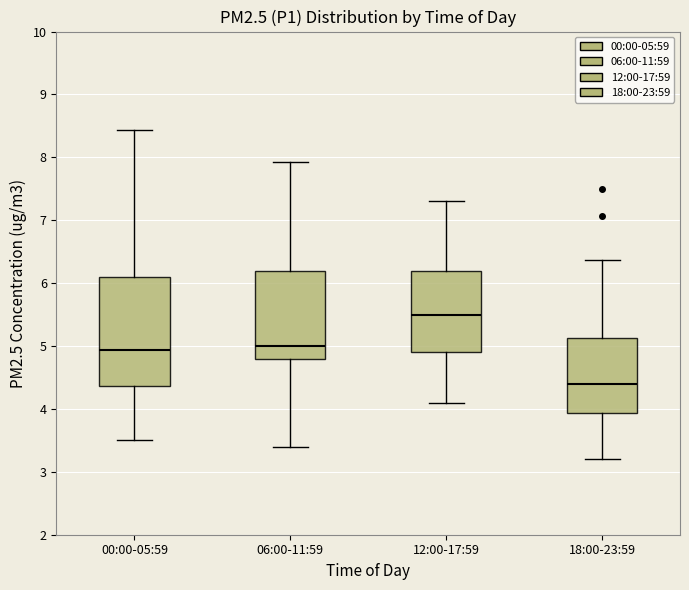

Reading left to right, read every box against the y-axis: the position of its median line, the range the box covers, and the ends of its whiskers. The values are not printed on the chart, so give them approximately, as read against the axis.

00:00-05:59: median 4.9, box 4.4 to 6.1, whiskers 3.5 to 8.4
06:00-11:59: median 5.0, box 4.8 to 6.2, whiskers 3.4 to 7.9
12:00-17:59: median 5.5, box 4.9 to 6.2, whiskers 4.1 to 7.3
18:00-23:59: median 4.4, box 3.9 to 5.1, whiskers 3.2 to 6.4